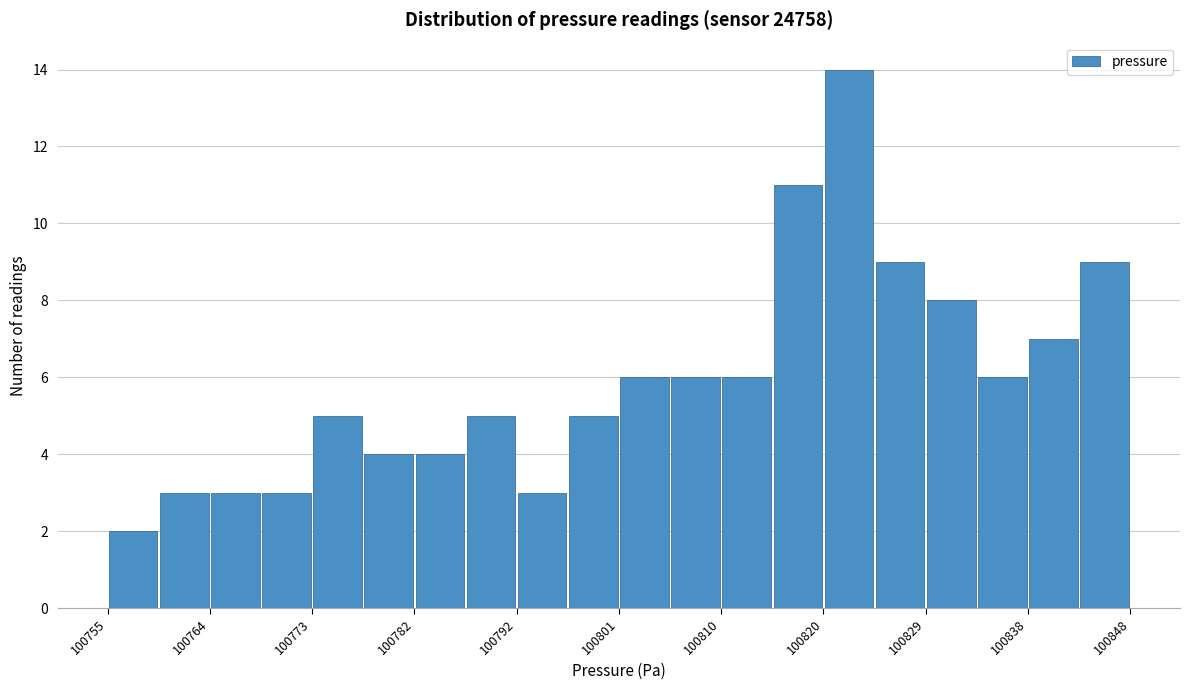

Which range on the x-axis has the tallest bar?

100820 to 100825